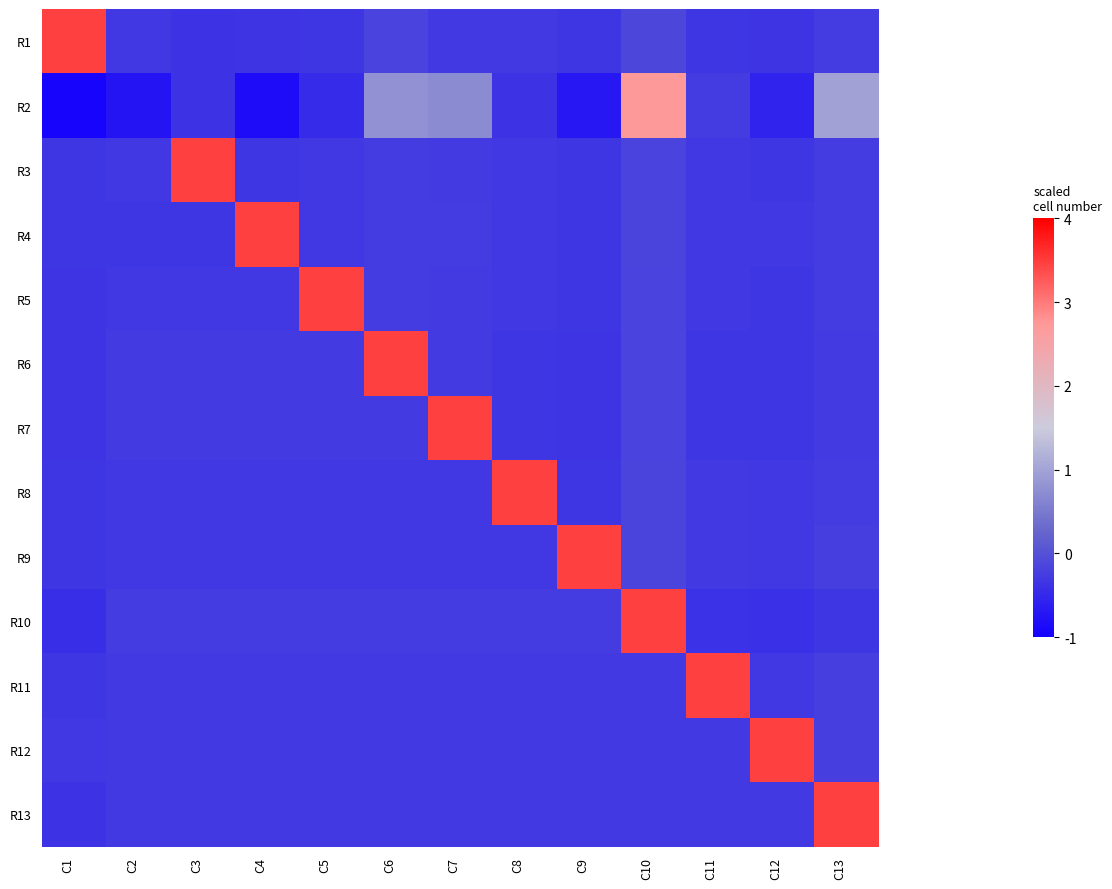

Reading left to right, extract all data points from this chart.

R1: C1=3.5	C2=-0.3	C3=-0.4	C4=-0.4	C5=-0.3	C6=-0.2	C7=-0.3	C8=-0.3	C9=-0.3	C10=-0.1	C11=-0.3	C12=-0.3	C13=-0.2
R2: C1=-0.9	C2=-0.7	C3=-0.4	C4=-0.8	C5=-0.5	C6=0.8	C7=0.7	C8=-0.4	C9=-0.7	C10=2.7	C11=-0.2	C12=-0.6	C13=1.0
R3: C1=-0.3	C2=-0.3	C3=3.5	C4=-0.3	C5=-0.3	C6=-0.3	C7=-0.3	C8=-0.3	C9=-0.3	C10=-0.2	C11=-0.3	C12=-0.3	C13=-0.2
R4: C1=-0.3	C2=-0.3	C3=-0.3	C4=3.5	C5=-0.3	C6=-0.3	C7=-0.3	C8=-0.3	C9=-0.3	C10=-0.2	C11=-0.3	C12=-0.3	C13=-0.2
R5: C1=-0.3	C2=-0.3	C3=-0.3	C4=-0.3	C5=3.5	C6=-0.3	C7=-0.3	C8=-0.3	C9=-0.3	C10=-0.2	C11=-0.3	C12=-0.3	C13=-0.2
R6: C1=-0.4	C2=-0.3	C3=-0.3	C4=-0.3	C5=-0.3	C6=3.5	C7=-0.3	C8=-0.3	C9=-0.3	C10=-0.2	C11=-0.3	C12=-0.3	C13=-0.3
R7: C1=-0.4	C2=-0.3	C3=-0.3	C4=-0.3	C5=-0.3	C6=-0.3	C7=3.5	C8=-0.3	C9=-0.3	C10=-0.2	C11=-0.3	C12=-0.3	C13=-0.3
R8: C1=-0.3	C2=-0.3	C3=-0.3	C4=-0.3	C5=-0.3	C6=-0.3	C7=-0.3	C8=3.5	C9=-0.3	C10=-0.2	C11=-0.3	C12=-0.3	C13=-0.2
R9: C1=-0.3	C2=-0.3	C3=-0.3	C4=-0.3	C5=-0.3	C6=-0.3	C7=-0.3	C8=-0.3	C9=3.5	C10=-0.1	C11=-0.3	C12=-0.3	C13=-0.2
R10: C1=-0.4	C2=-0.2	C3=-0.2	C4=-0.2	C5=-0.2	C6=-0.2	C7=-0.2	C8=-0.2	C9=-0.2	C10=3.5	C11=-0.4	C12=-0.4	C13=-0.3
R11: C1=-0.3	C2=-0.3	C3=-0.3	C4=-0.3	C5=-0.3	C6=-0.3	C7=-0.3	C8=-0.3	C9=-0.3	C10=-0.3	C11=3.5	C12=-0.3	C13=-0.2
R12: C1=-0.3	C2=-0.3	C3=-0.3	C4=-0.3	C5=-0.3	C6=-0.3	C7=-0.3	C8=-0.3	C9=-0.3	C10=-0.3	C11=-0.3	C12=3.5	C13=-0.2
R13: C1=-0.4	C2=-0.3	C3=-0.3	C4=-0.3	C5=-0.3	C6=-0.3	C7=-0.3	C8=-0.3	C9=-0.3	C10=-0.3	C11=-0.3	C12=-0.3	C13=3.5